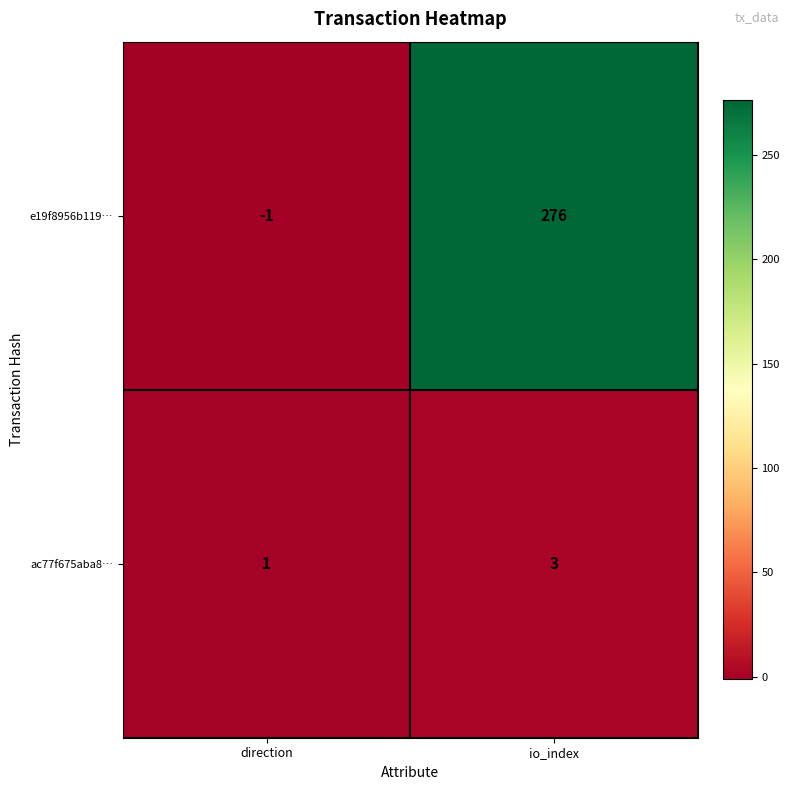

At which category is the sum across all series the highest?

io_index